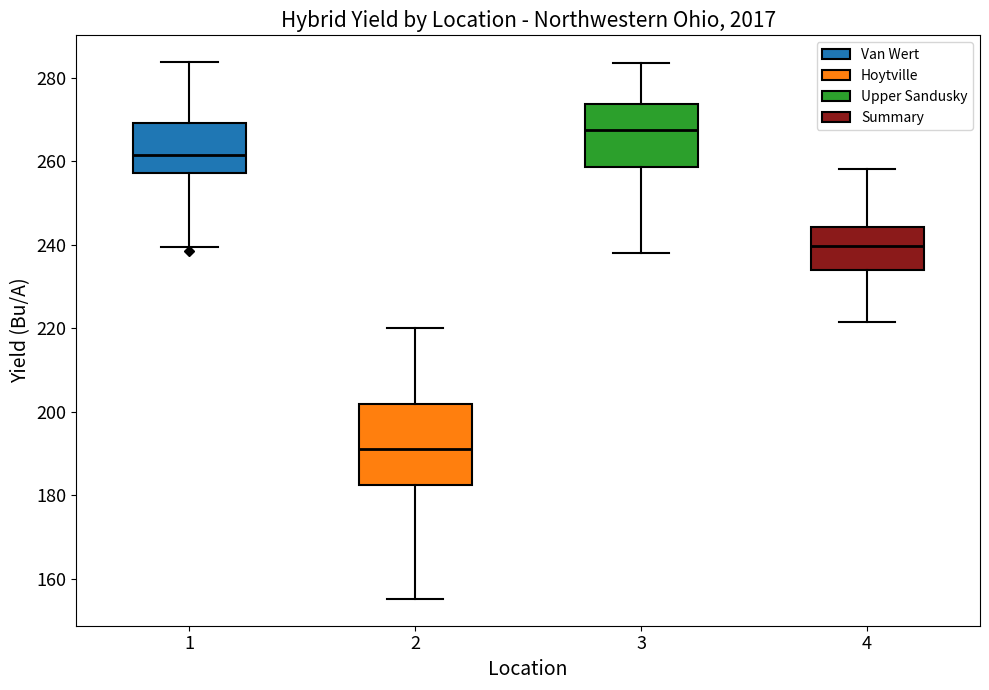

Which box is the tallest, from its lower edge to its upper edge?

2